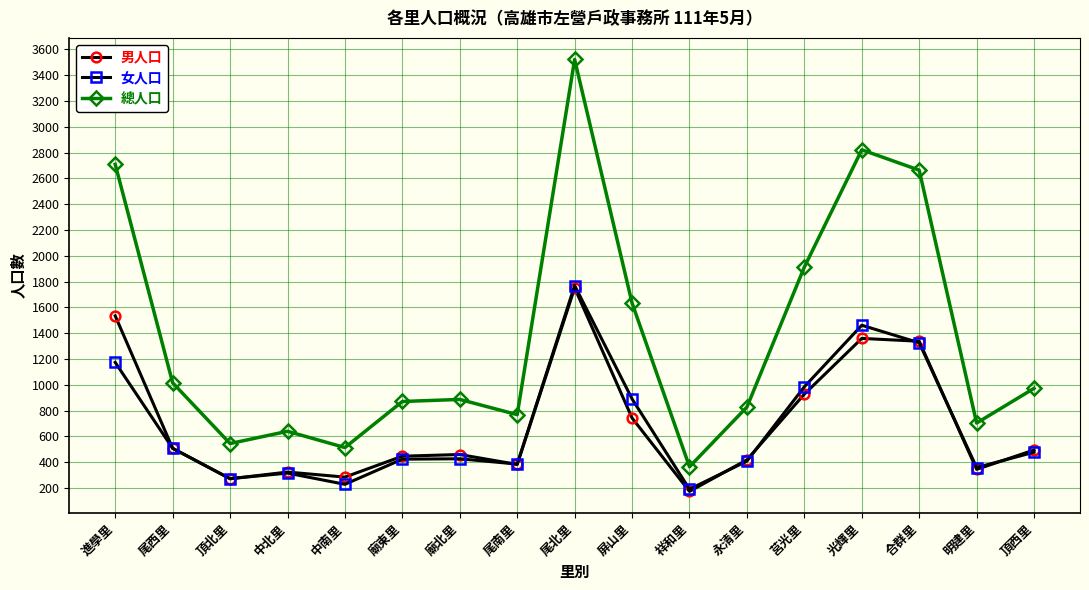

At which category does the chart reach its peak across all series?

尾北里